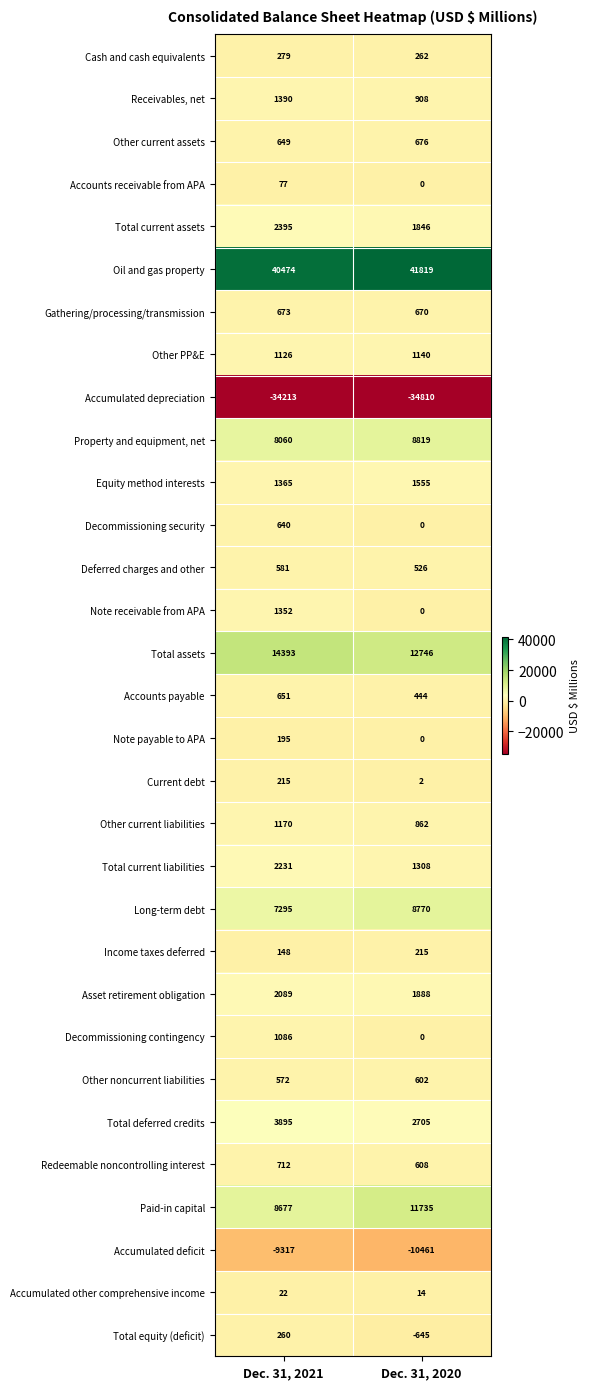

What is the highest value of the Total current assets series?

2395